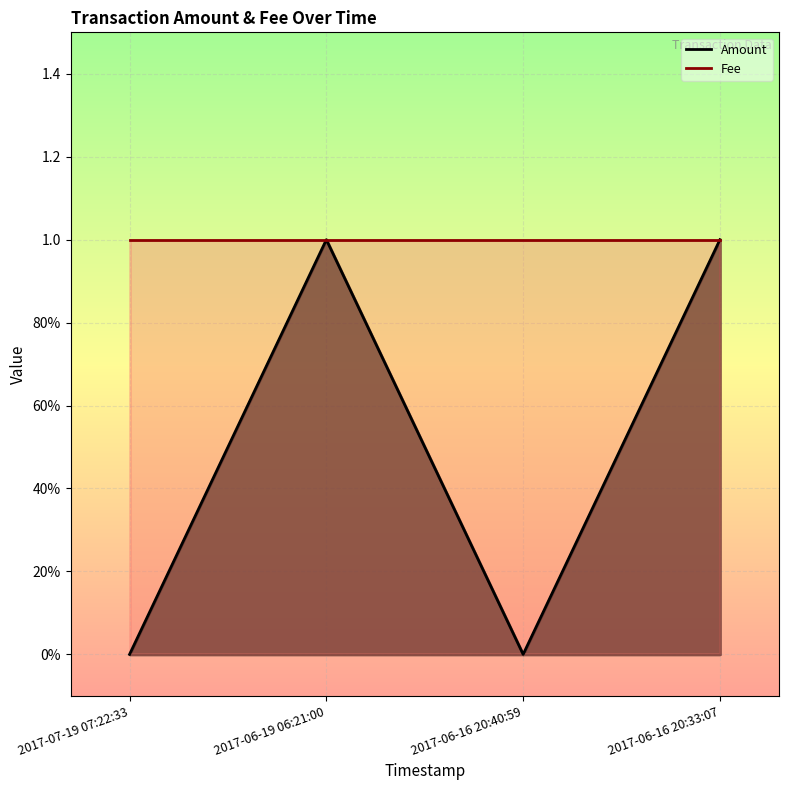

Reading left to right, list all the values displayed in this chart.

0	1	0	1